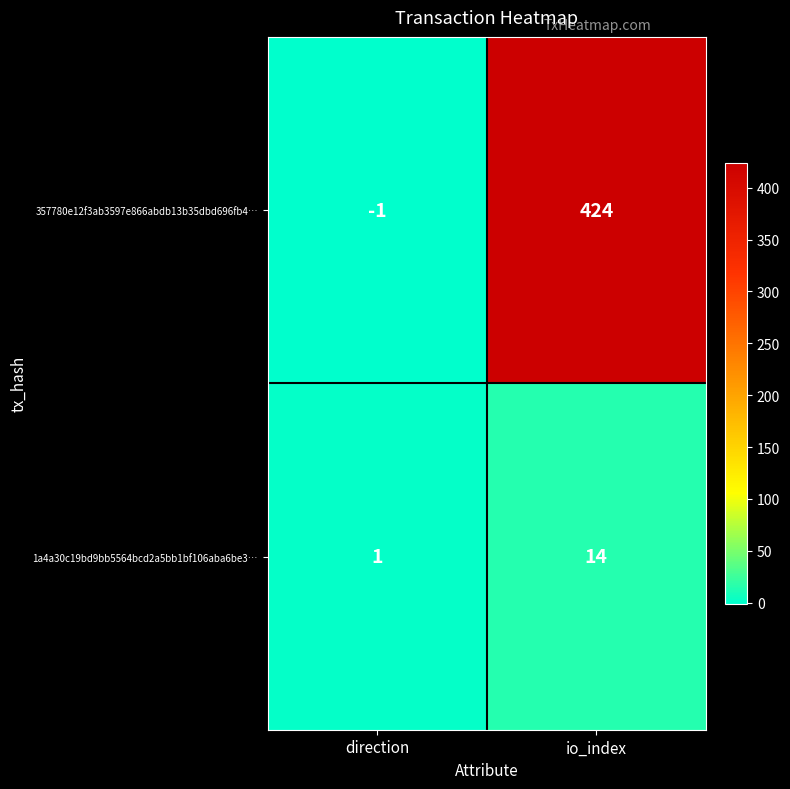

Reading right to left, extract all data points from this chart.

357780e12f3ab3597e866abdb13b35dbd696fb4…: 424	-1
1a4a30c19bd9bb5564bcd2a5bb1bf106aba6be3…: 14	1